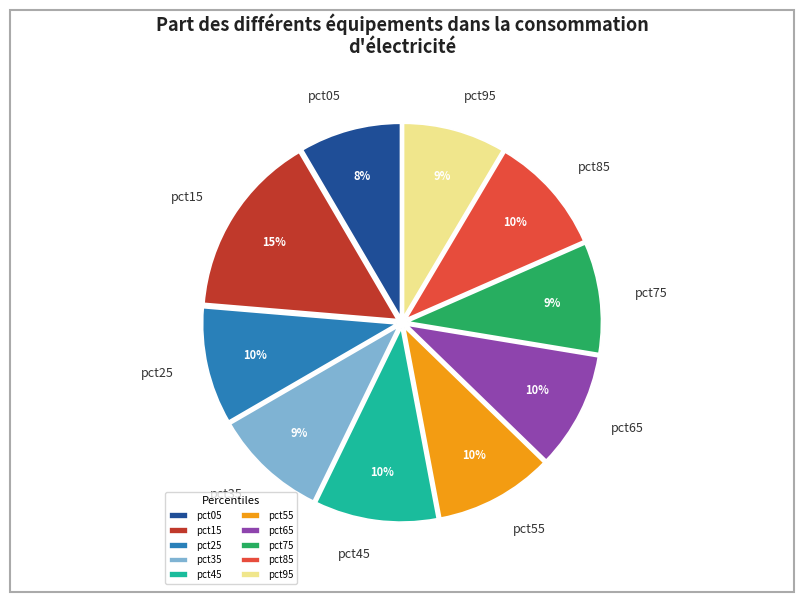

Is there any slice that represents more than half of the pie?

No